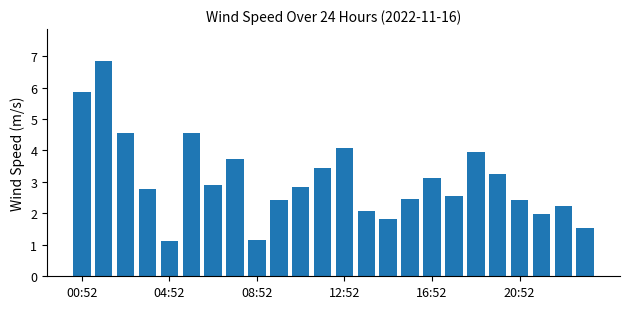

What is the minimum value shown in the chart?

1.1